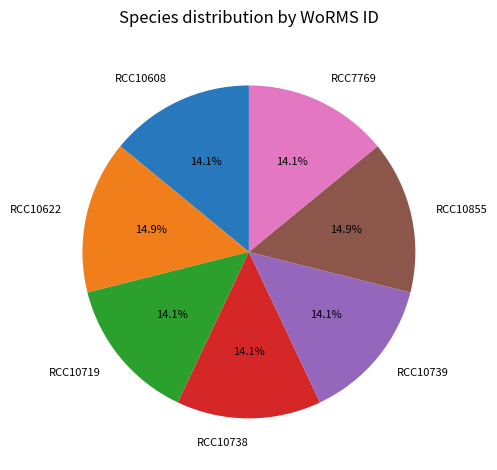

What is the ratio of the value at RCC10738 to the value at RCC10622?

0.9